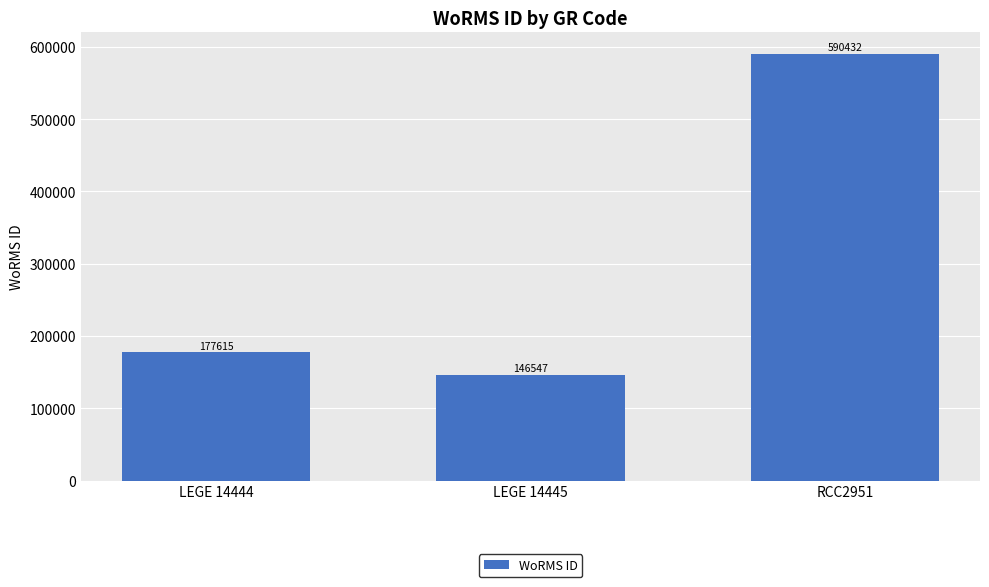

Rank the categories by value from lowest to highest.

LEGE 14445, LEGE 14444, RCC2951